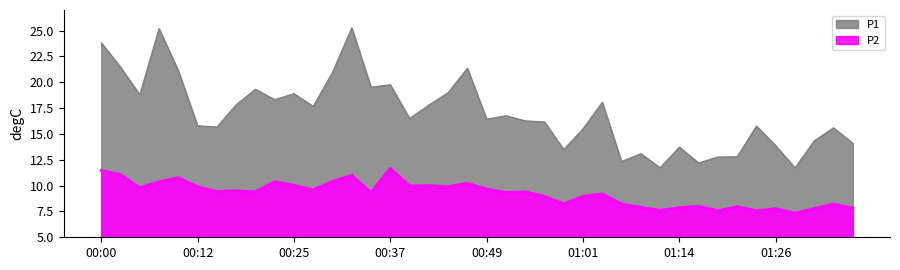

Which category has the lowest value across all series?

01:29